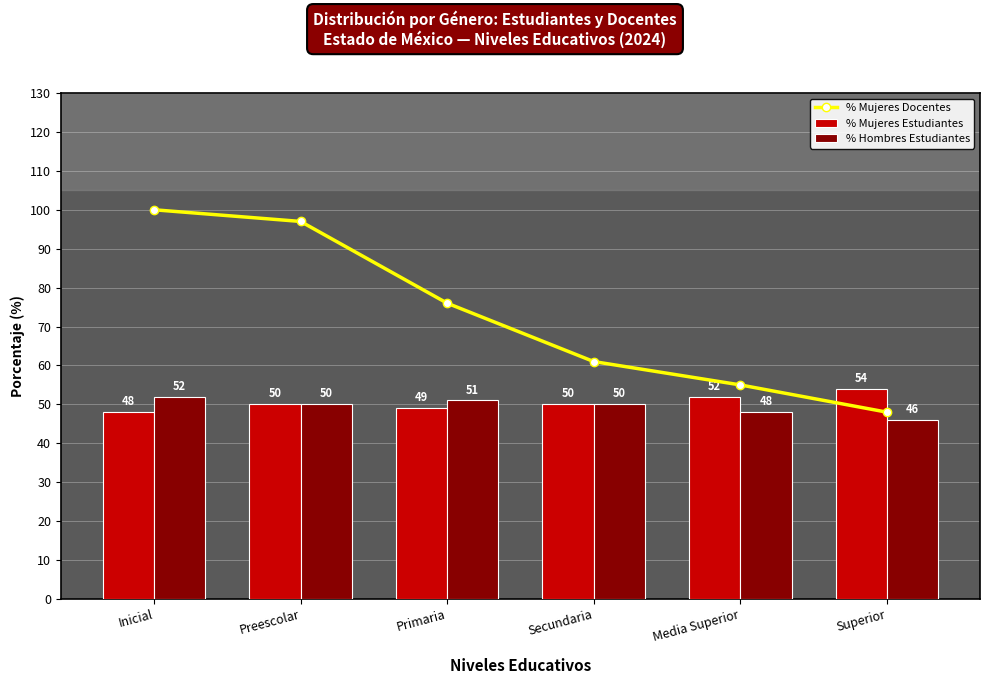

Reading right to left, transcribe all the data shown in this chart.

% Mujeres Docentes: Superior=48	Media Superior=55	Secundaria=61	Primaria=76	Preescolar=97	Inicial=100
% Mujeres Estudiantes: Superior=54	Media Superior=52	Secundaria=50	Primaria=49	Preescolar=50	Inicial=48
% Hombres Estudiantes: Superior=46	Media Superior=48	Secundaria=50	Primaria=51	Preescolar=50	Inicial=52